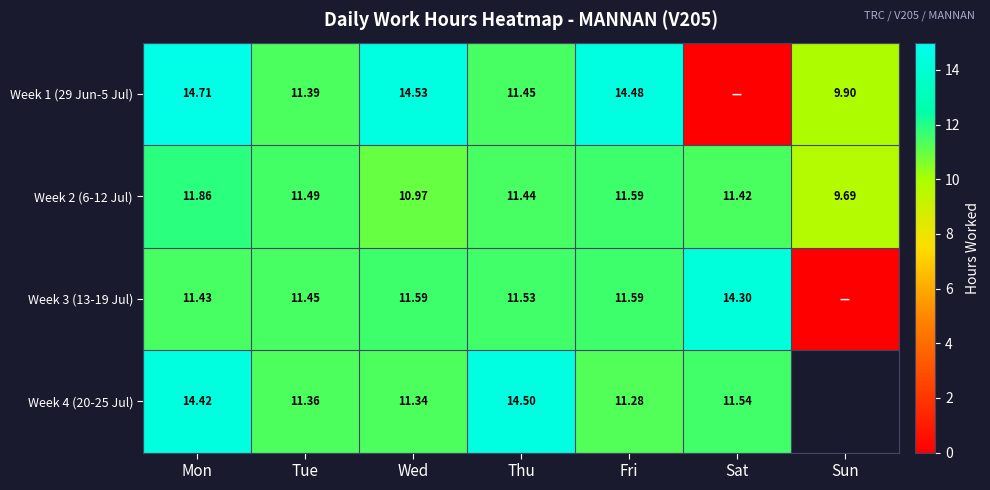

True or false: Week 1 (29 Jun-5 Jul) has a value of 8.9 at Fri.

False